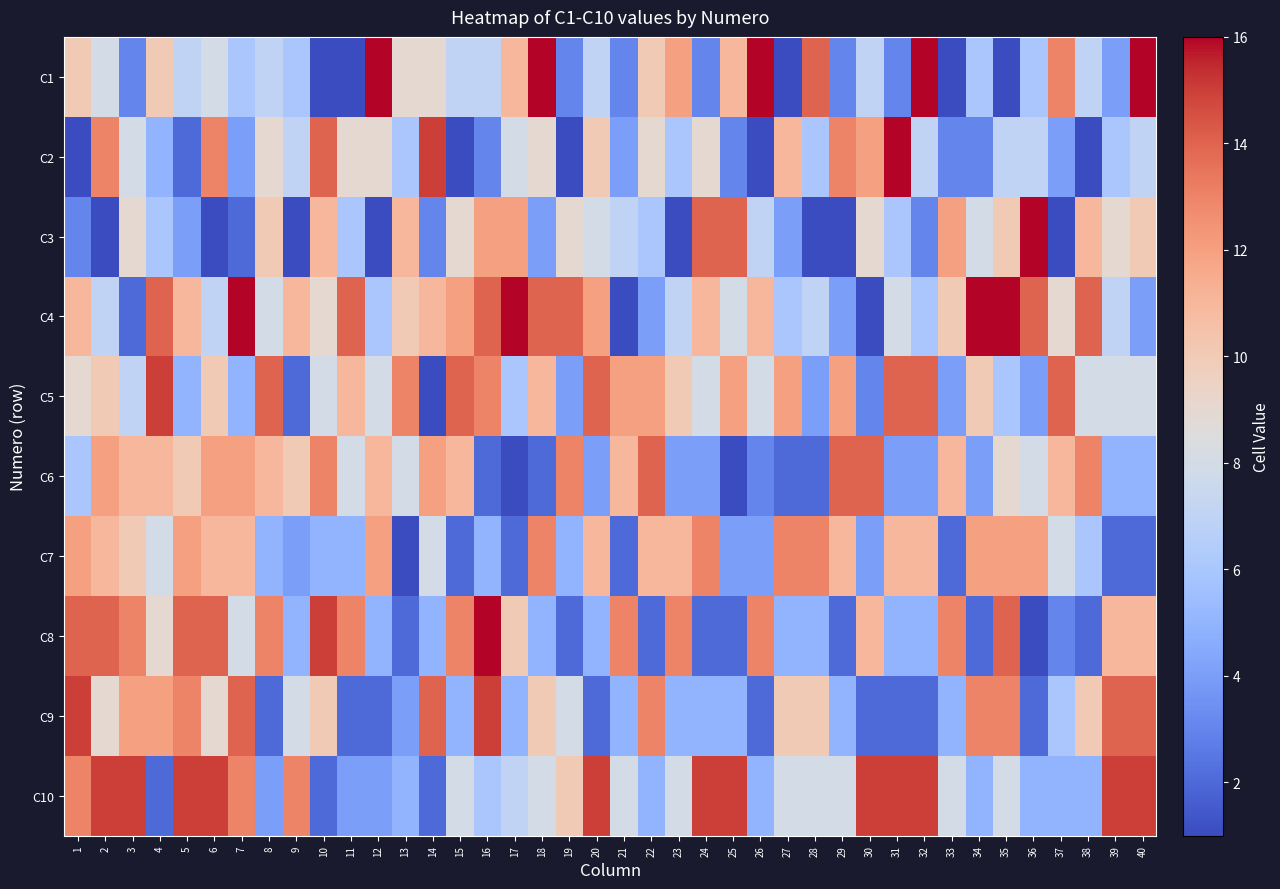

At how many categories does at least one series exceed 1?

40